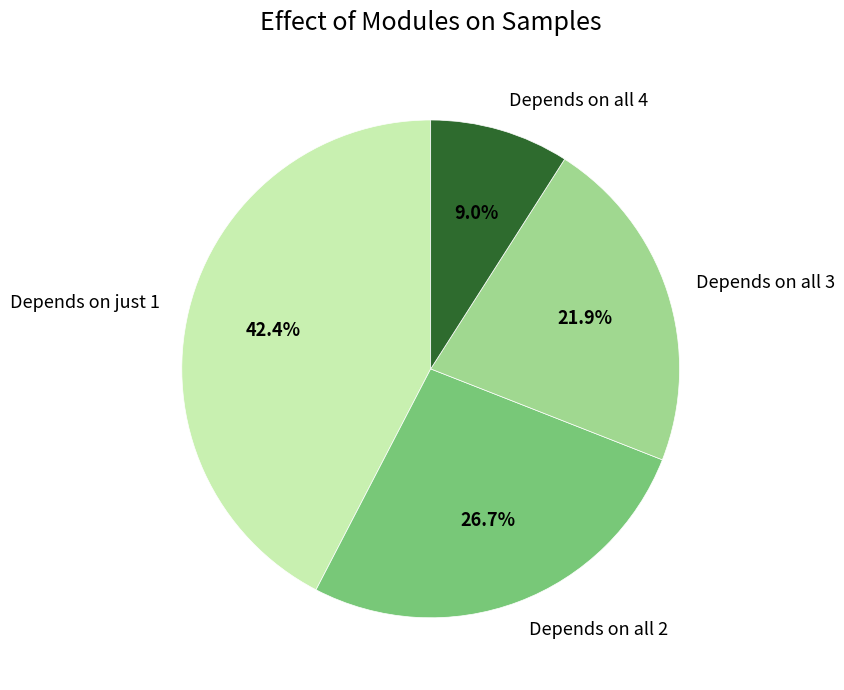

How much of the chart is everything except Depends on all 3?

78.1%